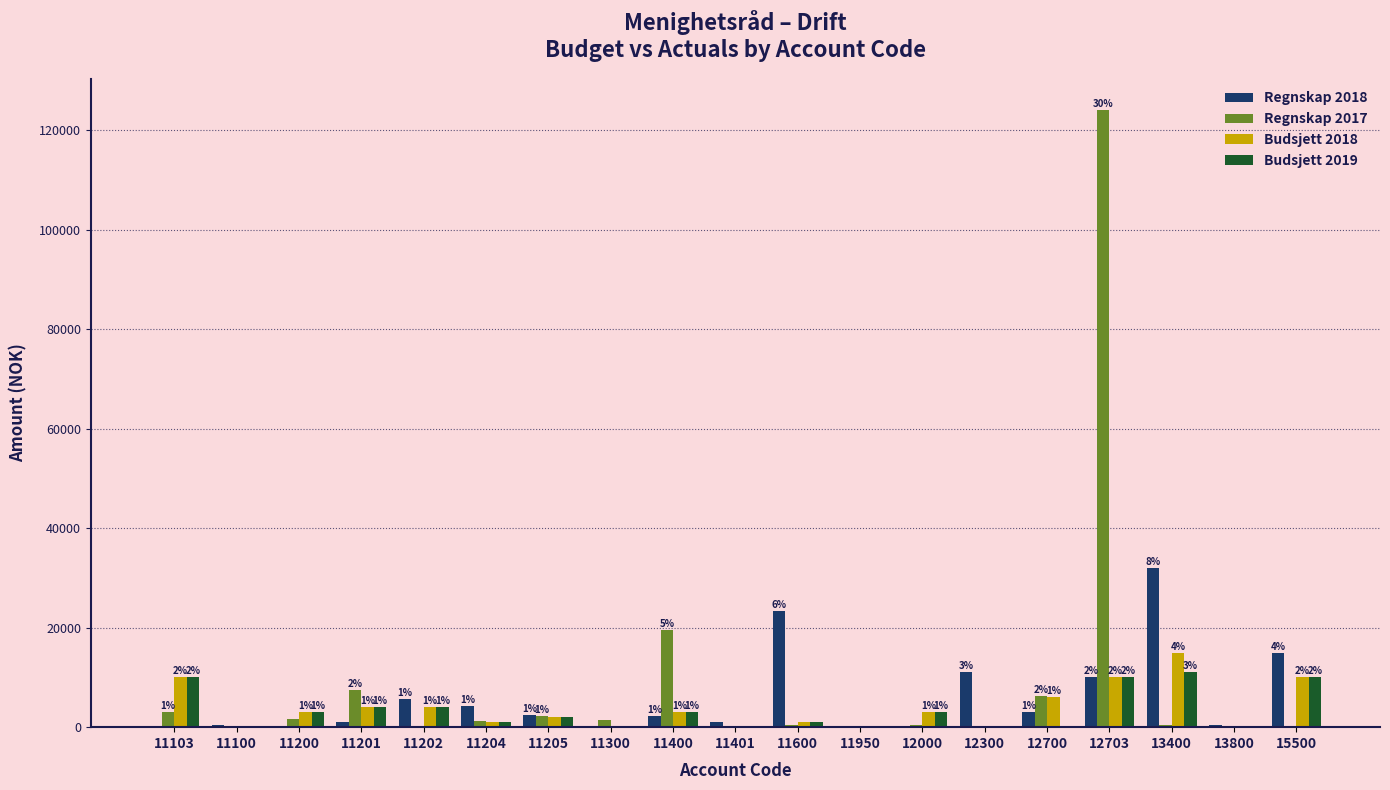

Is the value of Regnskap 2017 at 11204 greater than the value of Budsjett 2018 at 12700?

No